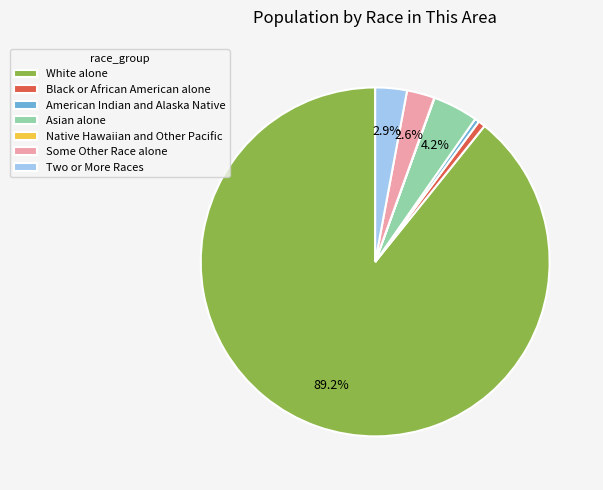

The Black or African American alone slice represents 14% of the pie. True or false?

False